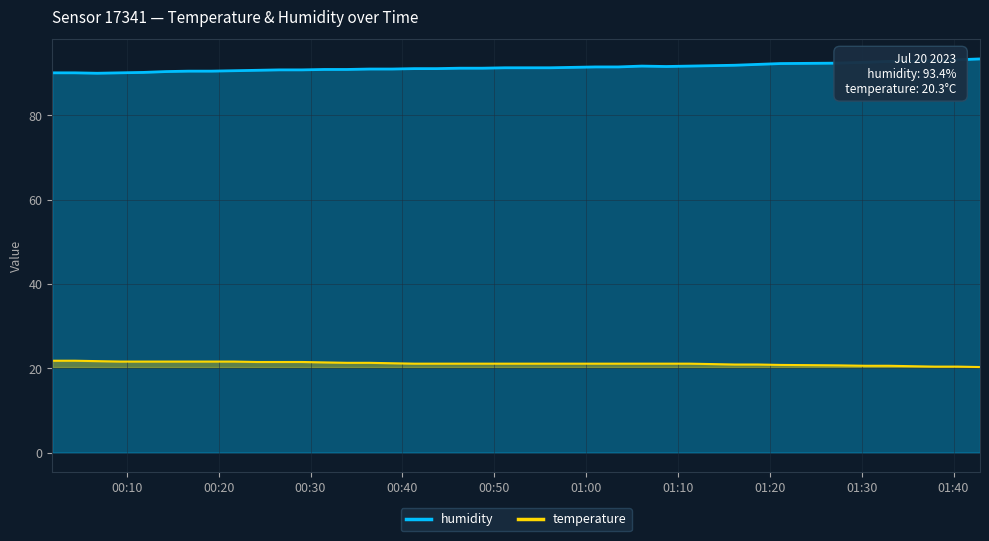

What is the total value across all series at 2023-07-20T00:51:10?

112.4